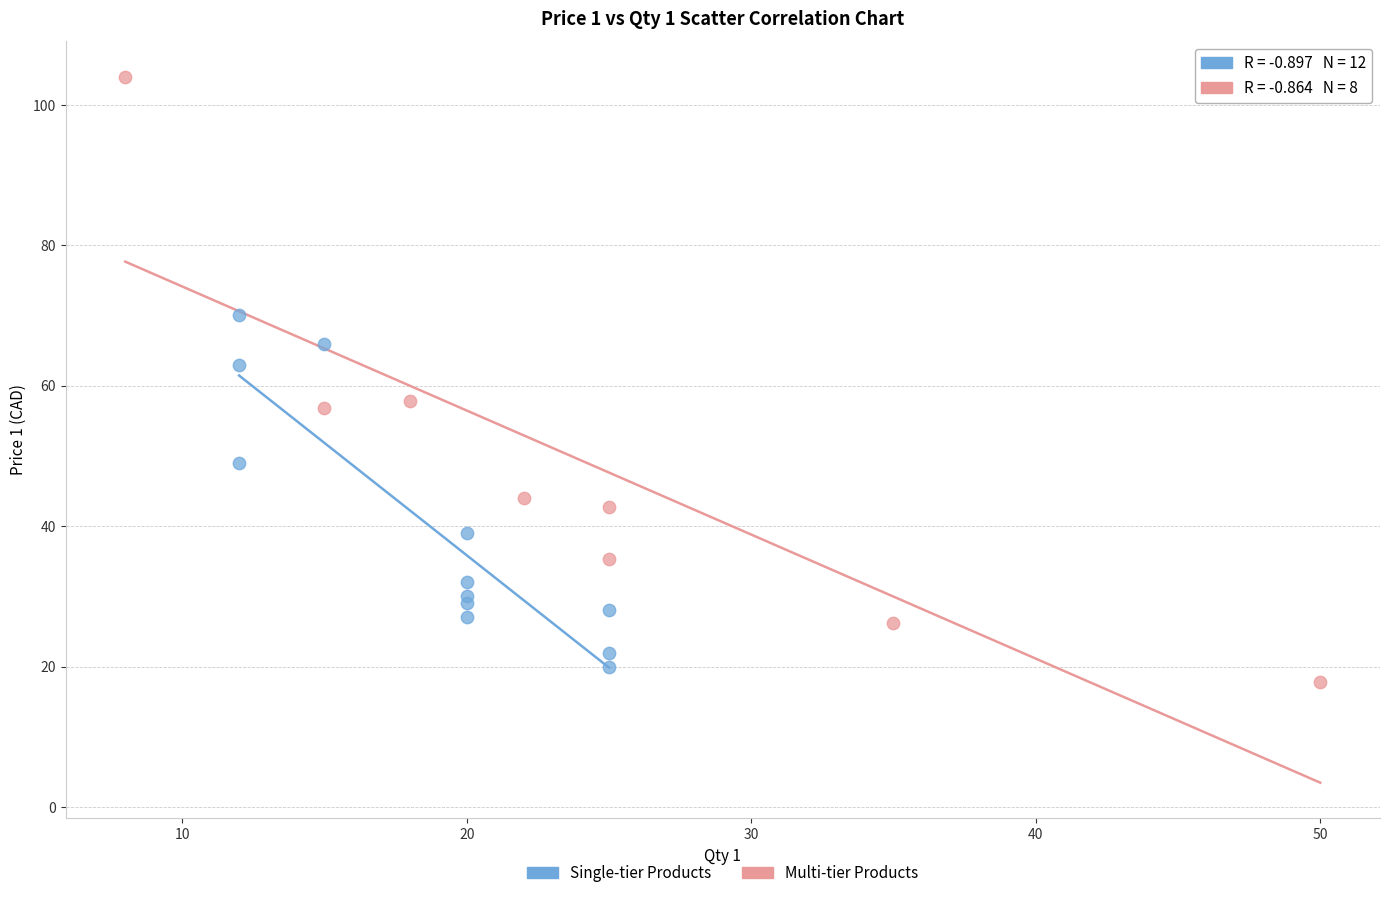

Which series has the widest spread of Y values?

Multi-tier Products